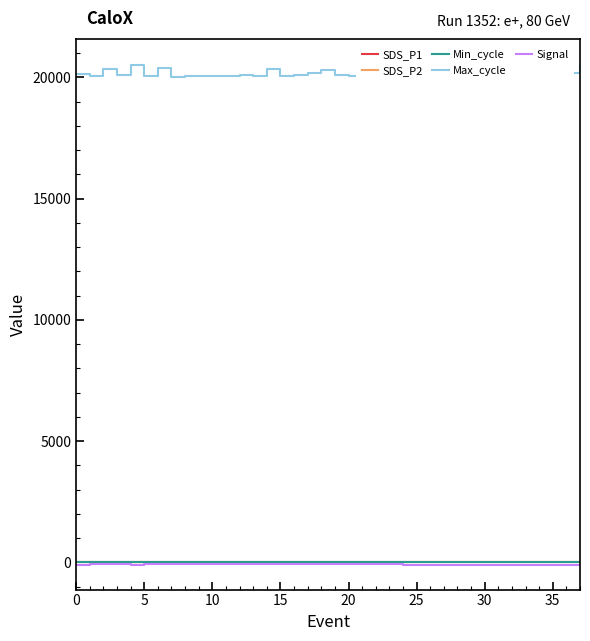

Where is the first local maximum for SDS_P1?

15